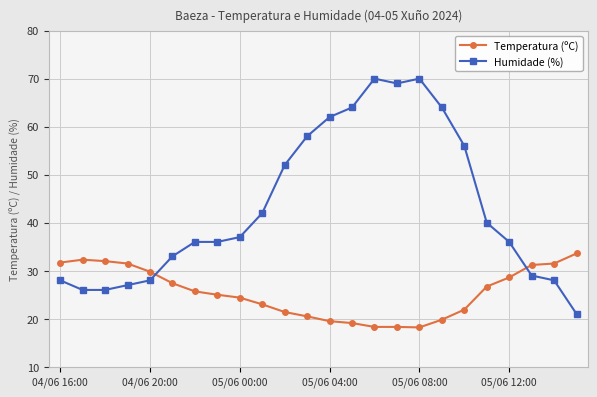

Which series ends up on top after the final intersection of Temperatura (ºC) and Humidade (%)?

Temperatura (ºC)